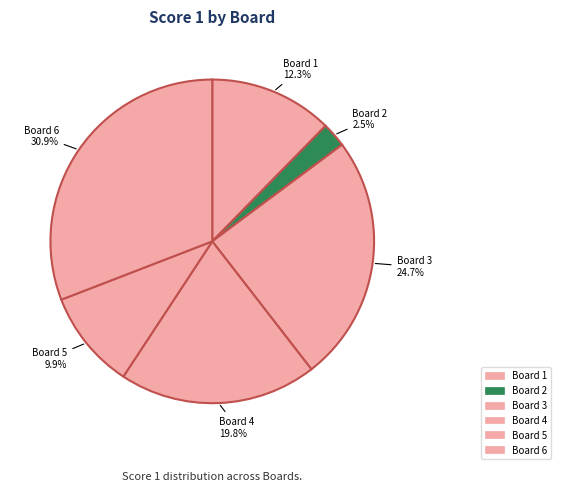

Count the number of slices in the pie.

6